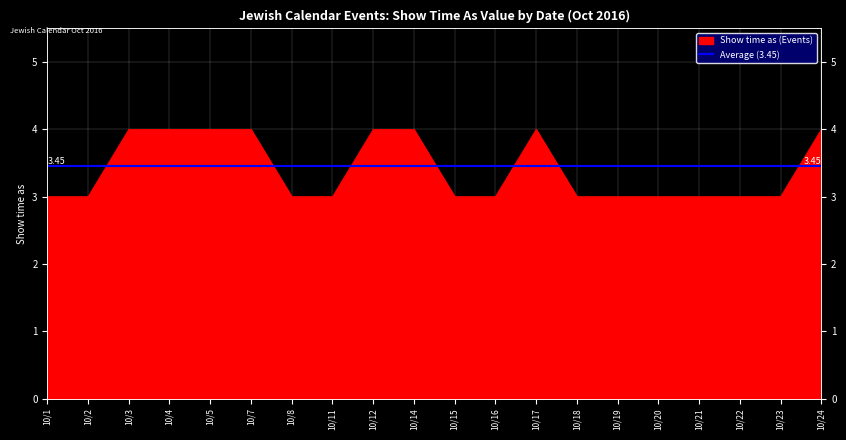

How many values are between 3 and 4?

20